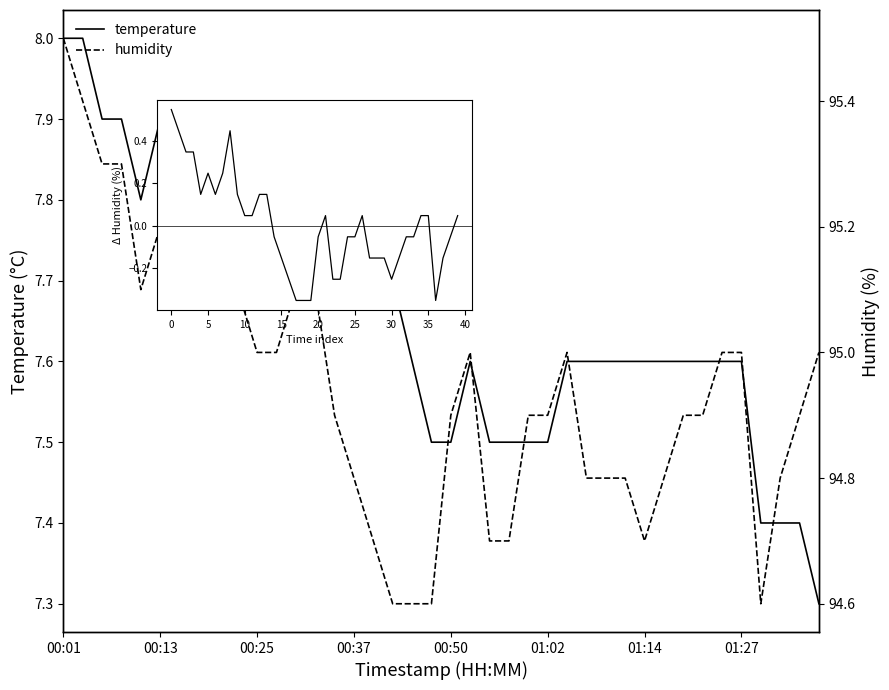

How many lines are shown in the chart?

3